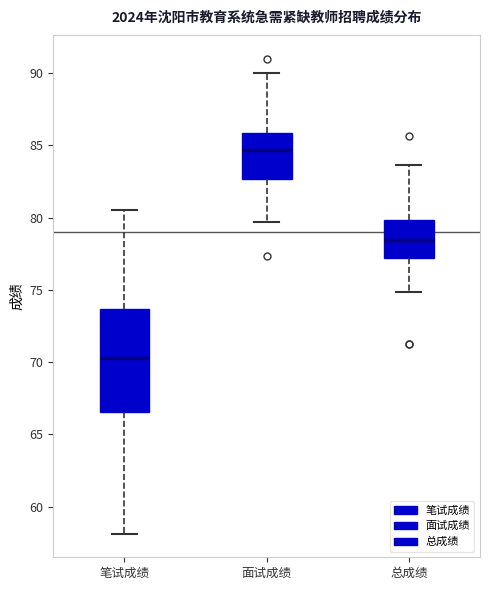

Comparing the boxes themselves (not the whiskers), which one is the tallest?

笔试成绩